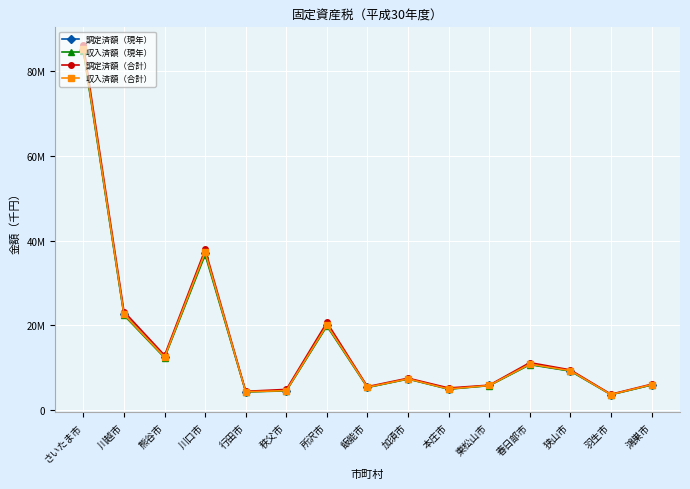

What are all the series names shown in the legend?

調定済額（現年）, 収入済額（現年）, 調定済額（合計）, 収入済額（合計）